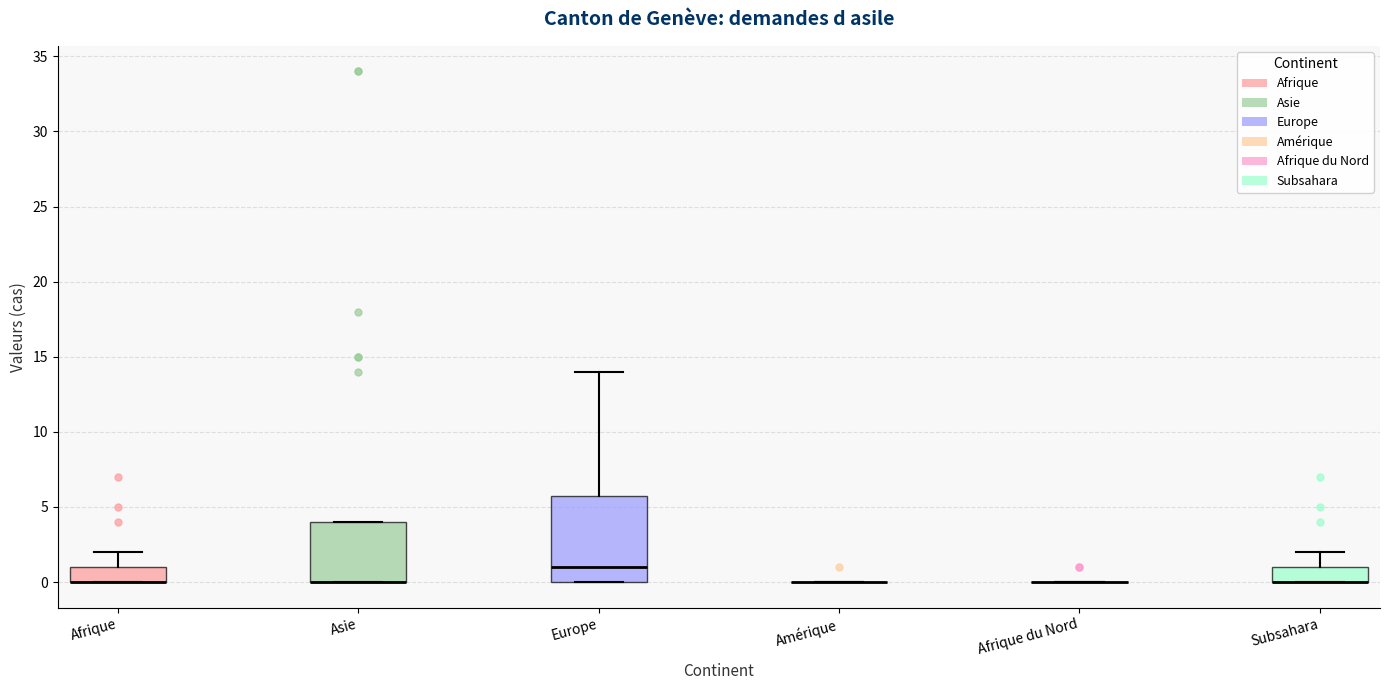

Reading left to right, read every box against the y-axis: the position of its median line, the range the box covers, and the ends of its whiskers. The values are not printed on the chart, so give them approximately, as read against the axis.

Afrique: median 0 (drawn on the box's lower edge), box 0 to 1, whiskers 0 to 2
Asie: median 0 (drawn on the box's lower edge), box 0 to 4, whiskers 0 to 4
Europe: median 1, box 0 to 6, whiskers 0 to 14
Amérique: box collapsed to a line at 0, whiskers 0 to 0
Afrique du Nord: box collapsed to a line at 0, whiskers 0 to 0
Subsahara: median 0 (drawn on the box's lower edge), box 0 to 1, whiskers 0 to 2